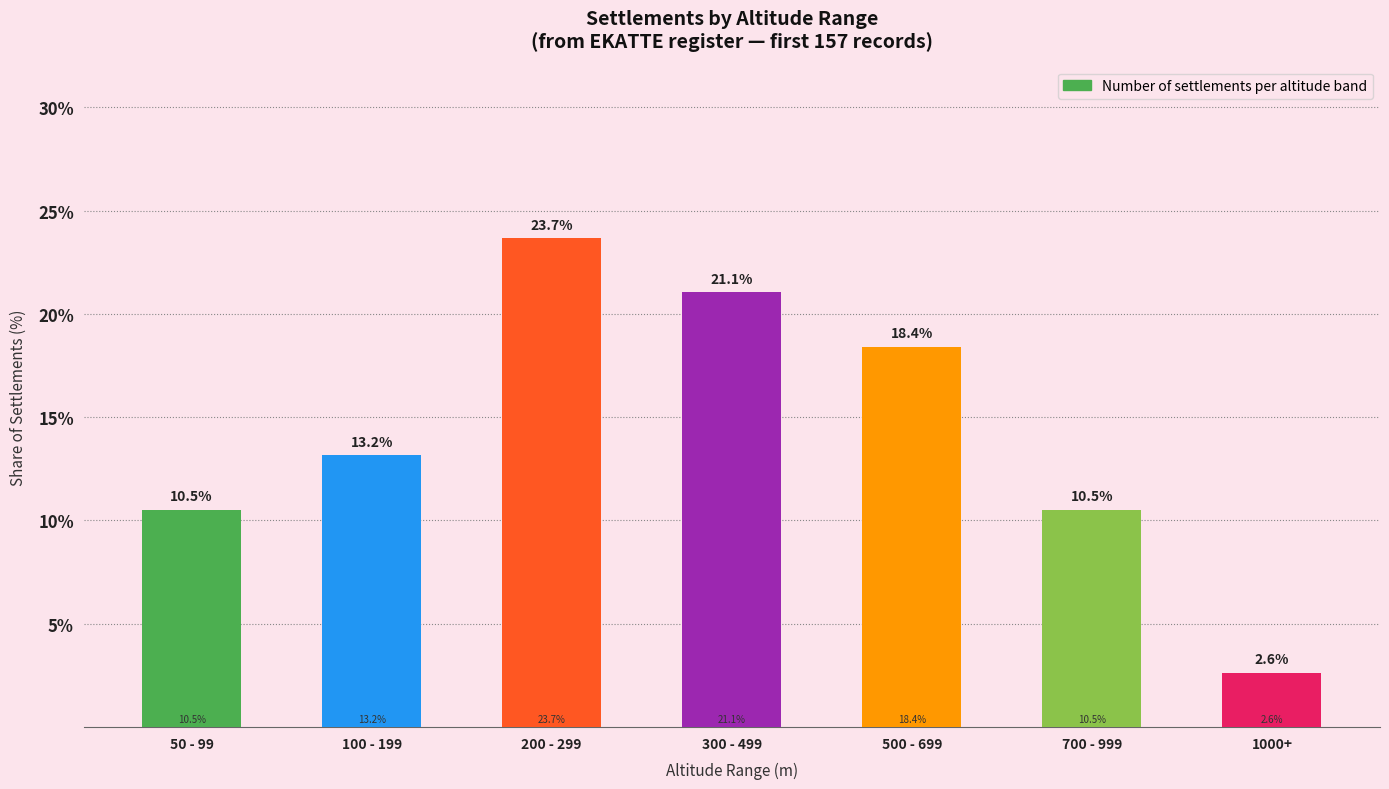

Reading right to left, transcribe all the data shown in this chart.

2.6	10.5	18.4	21.1	23.7	13.2	10.5